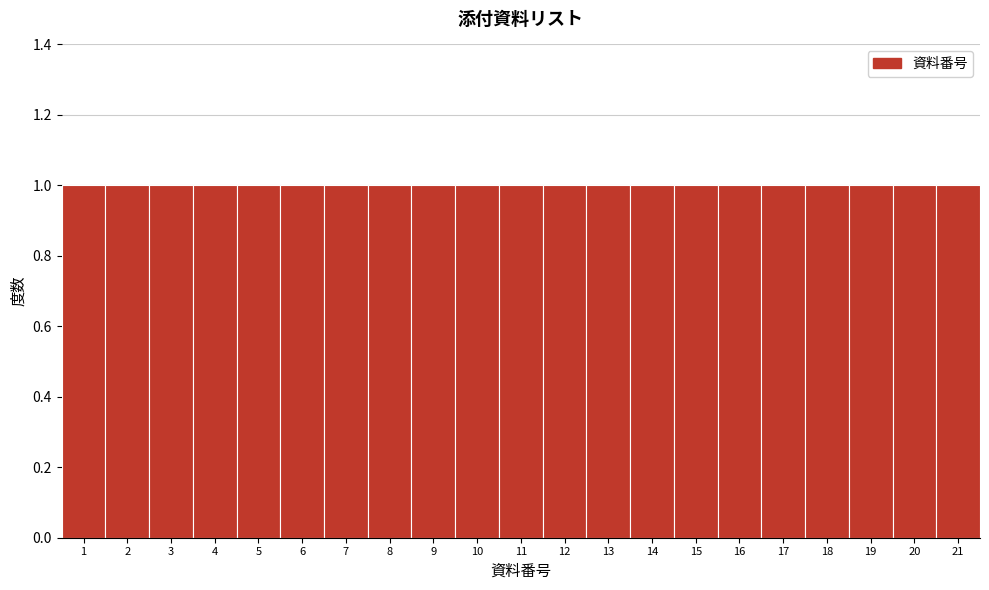

Reading left to right, list every bar in this chart as the range it spans on the x-axis followed by its height. The values are not printed on the chart, so give them approximately, as read against the axis.

0.5 to 1.5: 1
1.5 to 2.5: 1
2.5 to 3.5: 1
3.5 to 4.5: 1
4.5 to 5.5: 1
5.5 to 6.5: 1
6.5 to 7.5: 1
7.5 to 8.5: 1
8.5 to 9.5: 1
9.5 to 10.5: 1
10.5 to 11.5: 1
11.5 to 12.5: 1
12.5 to 13.5: 1
13.5 to 14.5: 1
14.5 to 15.5: 1
15.5 to 16.5: 1
16.5 to 17.5: 1
17.5 to 18.5: 1
18.5 to 19.5: 1
19.5 to 20.5: 1
20.5 to 21.5: 1